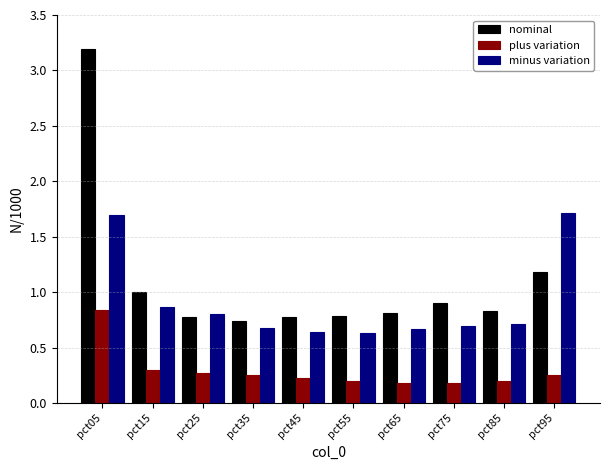

Which series has the largest range (max minus min)?

nominal